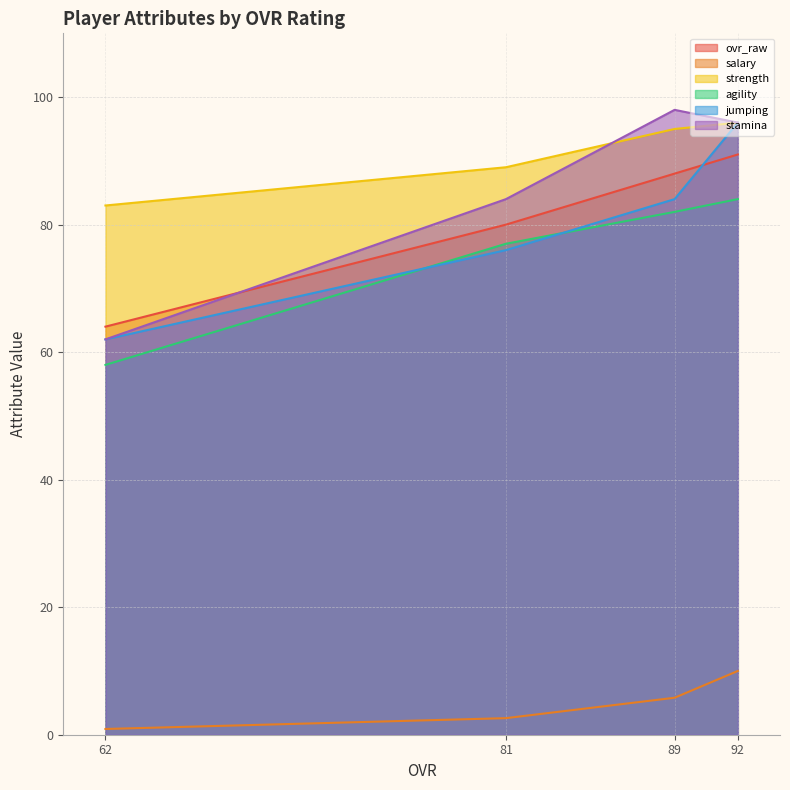

True or false: jumping has more than 1 interior local peaks.

False